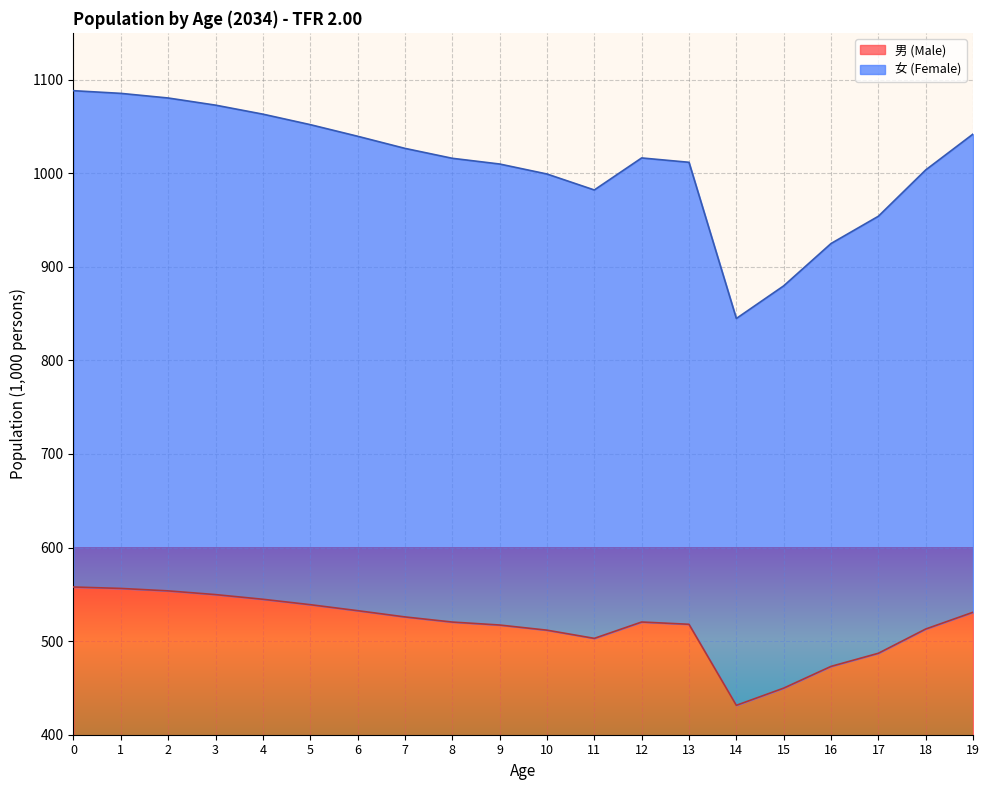

What is the sum of all 男 (Male) values?

10335.7